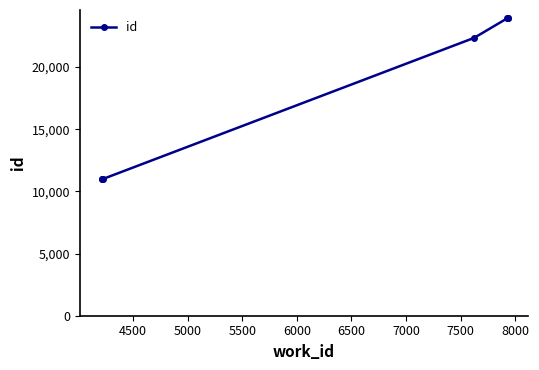

True or false: there are more than 2 points higher than both neighbors.

False